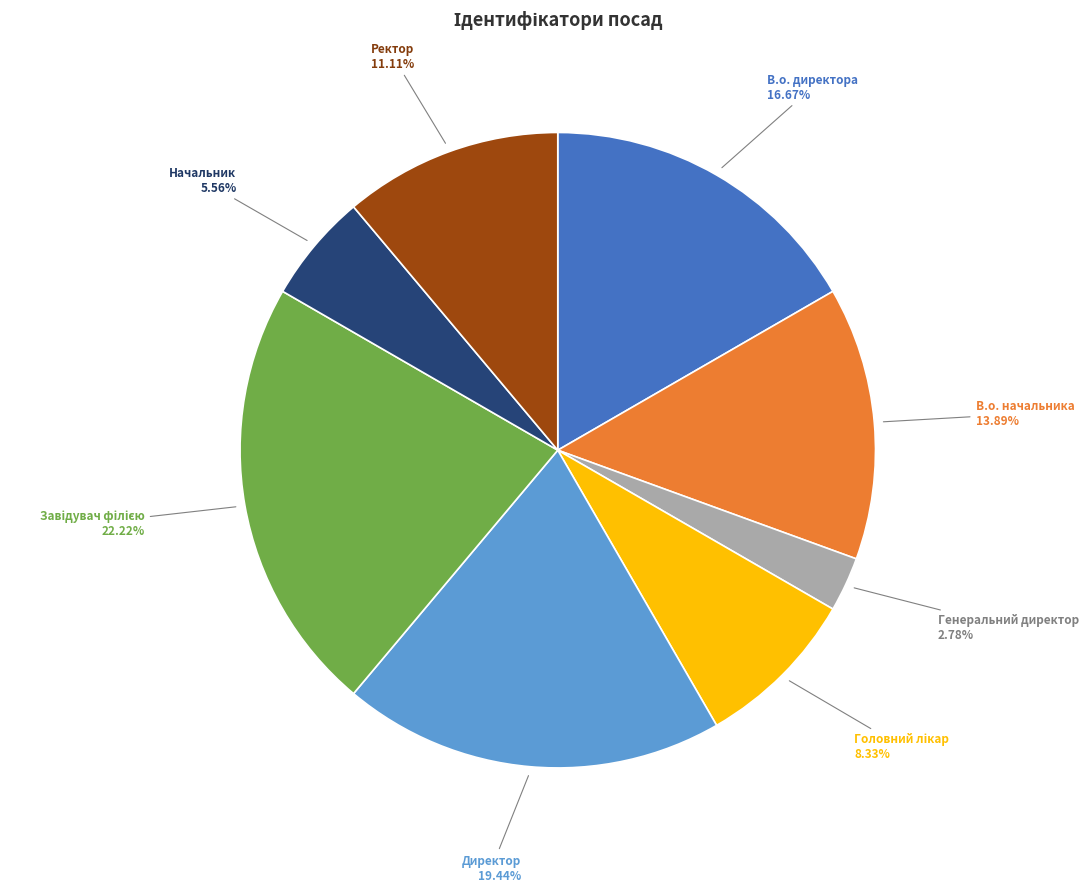

Which category has the smallest portion of the pie?

Генеральний директор